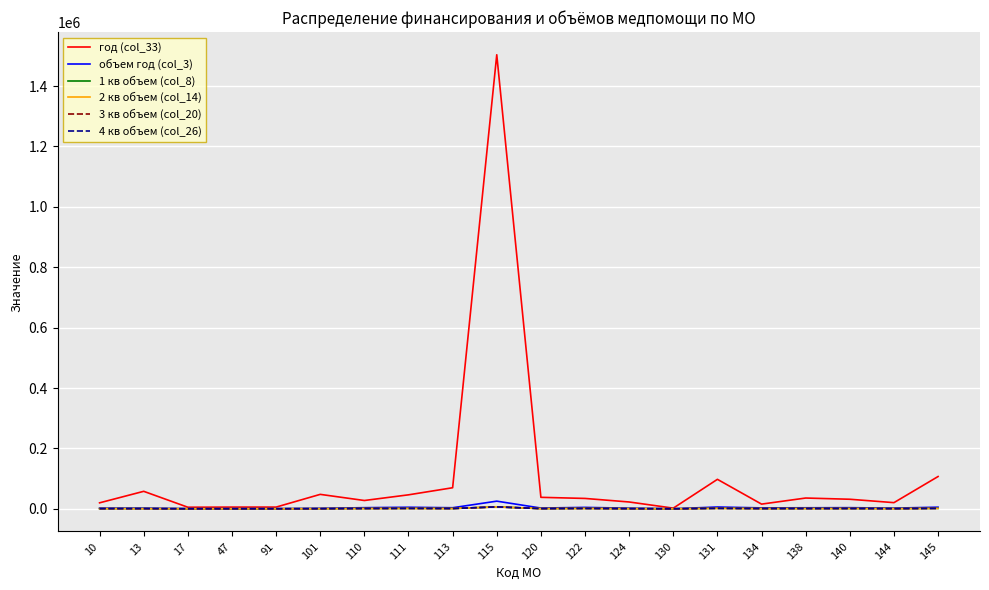

What is the maximum value shown in the chart?

1503561.1